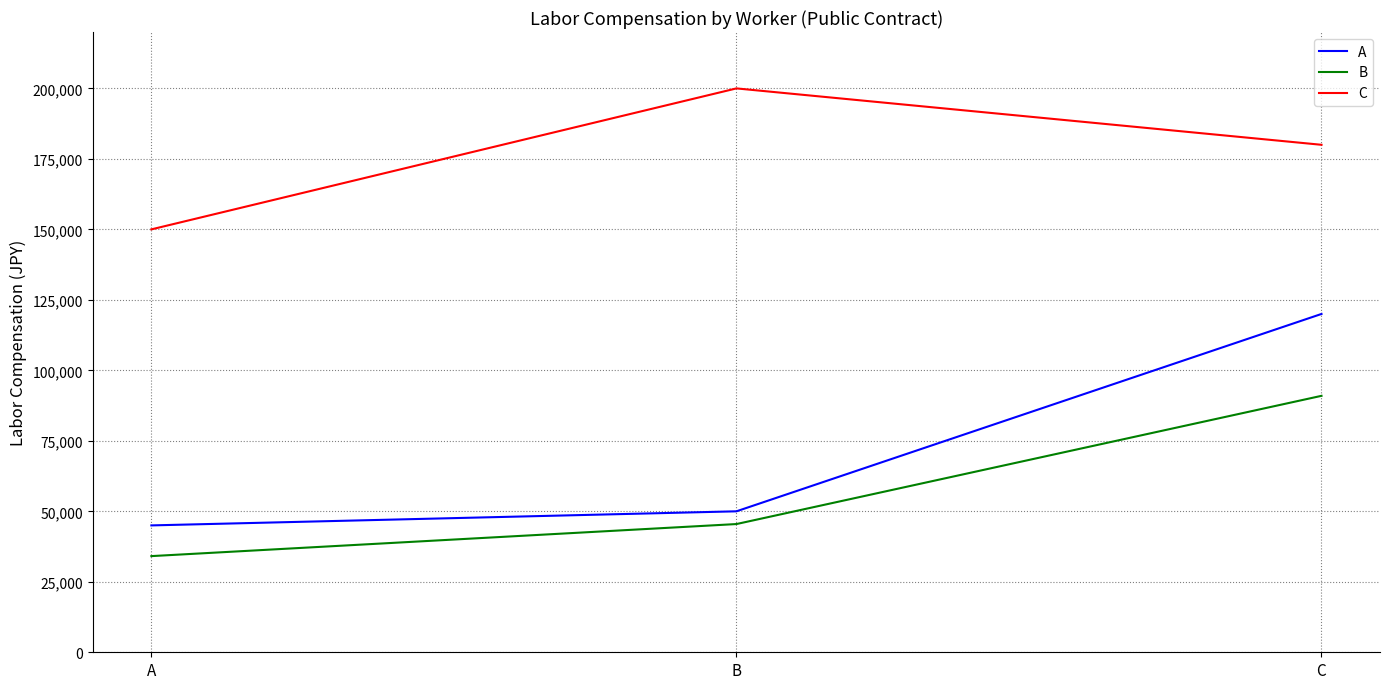

How many values in the C series are below 180000?

1